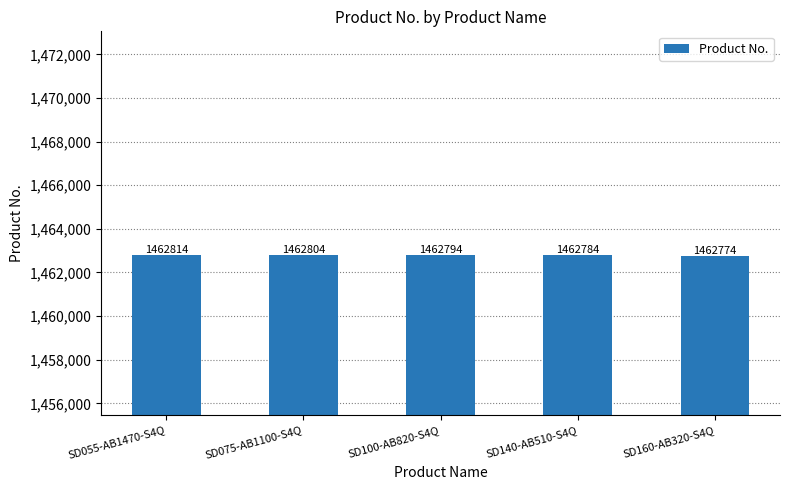

List the labels in order of value, largest first.

SD055-AB1470-S4Q, SD075-AB1100-S4Q, SD100-AB820-S4Q, SD140-AB510-S4Q, SD160-AB320-S4Q